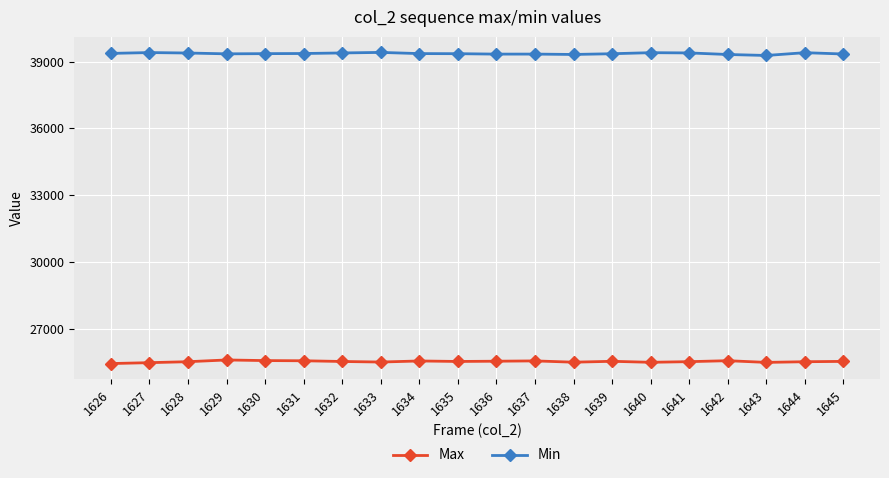

In Max, how many points are higher than both neighbors (excluding endpoints)?

5